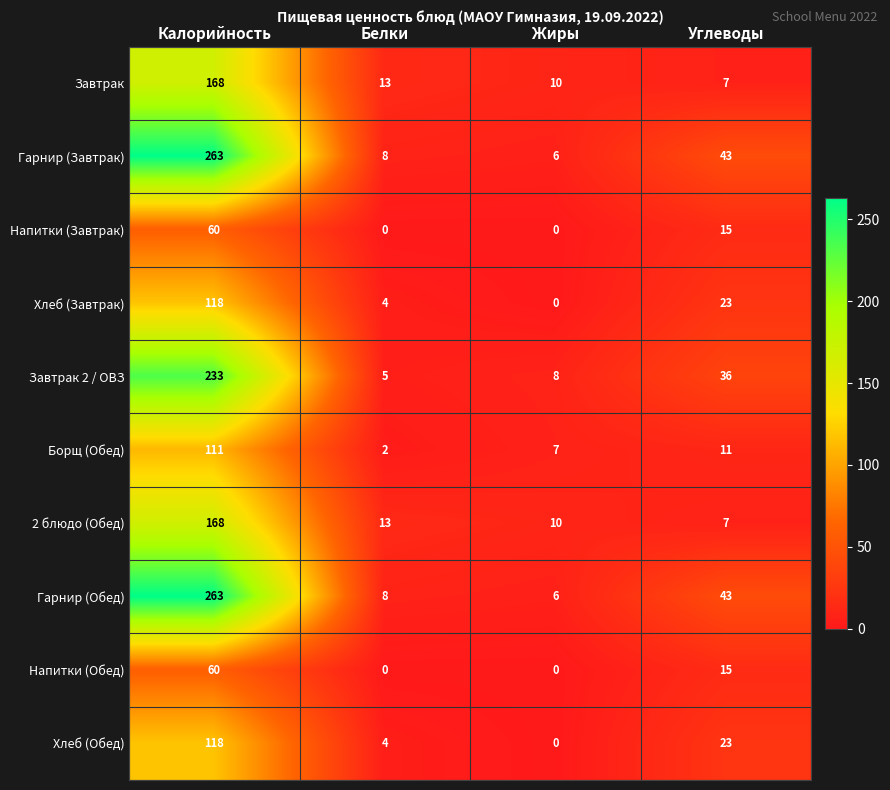

What is the spread (max minus min) of values at Жиры?

10